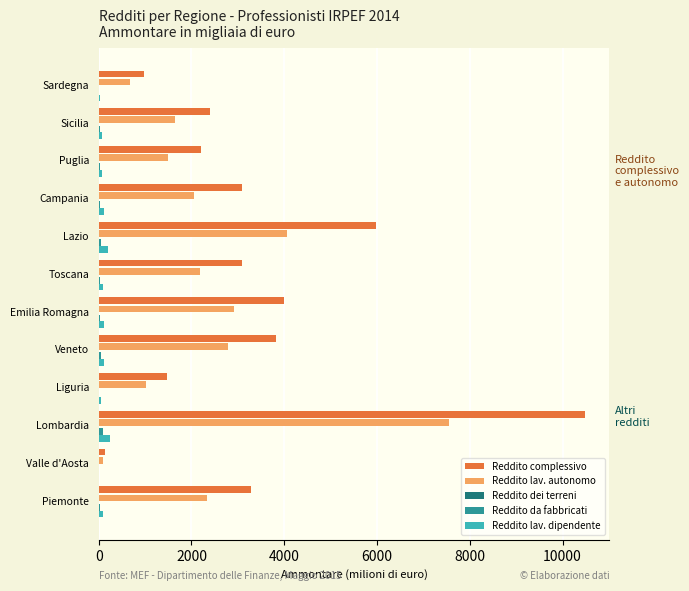

Between Lazio and Sardegna, which series saw the biggest shift?

Reddito complessivo